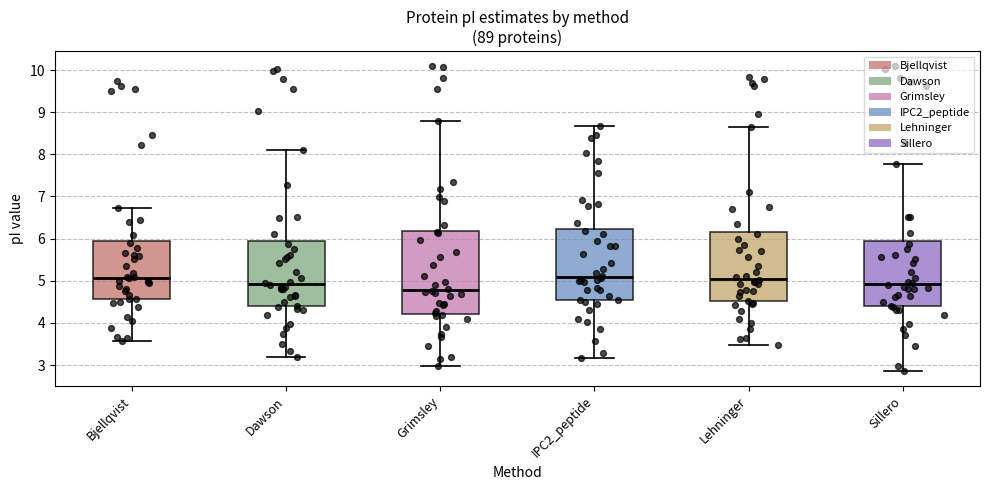

Reading left to right, read every box against the y-axis: the position of its median line, the range the box covers, and the ends of its whiskers. The values are not printed on the chart, so give them approximately, as read against the axis.

Bjellqvist: median 5.1, box 4.6 to 5.9, whiskers 3.6 to 6.7
Dawson: median 4.9, box 4.4 to 5.9, whiskers 3.2 to 8.1
Grimsley: median 4.8, box 4.2 to 6.2, whiskers 3.0 to 8.8
IPC2_peptide: median 5.1, box 4.5 to 6.2, whiskers 3.2 to 8.7
Lehninger: median 5.0, box 4.5 to 6.2, whiskers 3.5 to 8.6
Sillero: median 4.9, box 4.4 to 5.9, whiskers 2.9 to 7.8